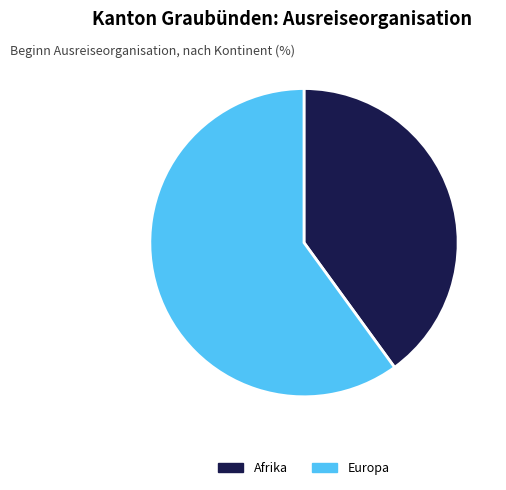

Which slice is the largest?

Europa